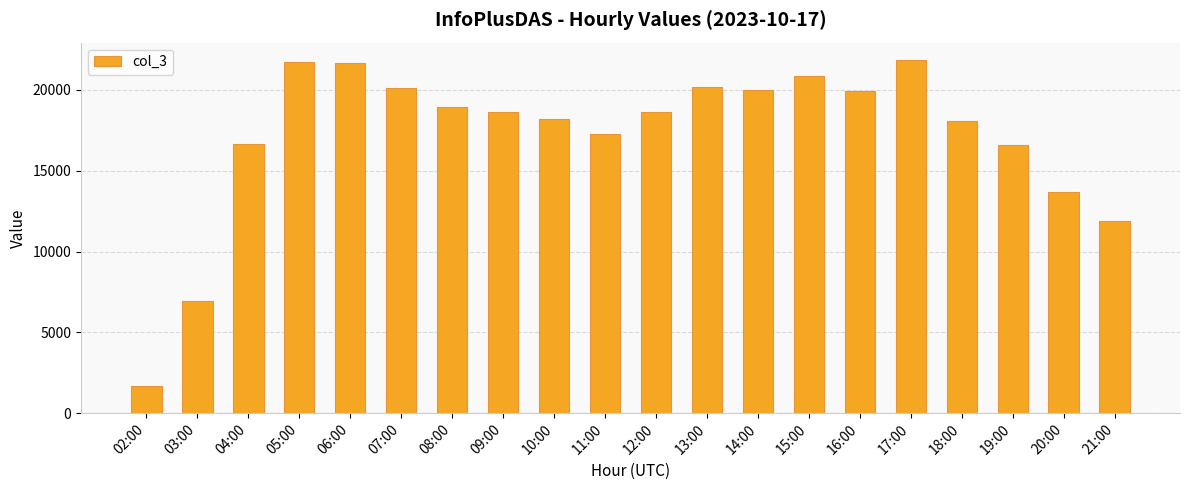

What is the change in value from 02:00 to 11:00?

+15584